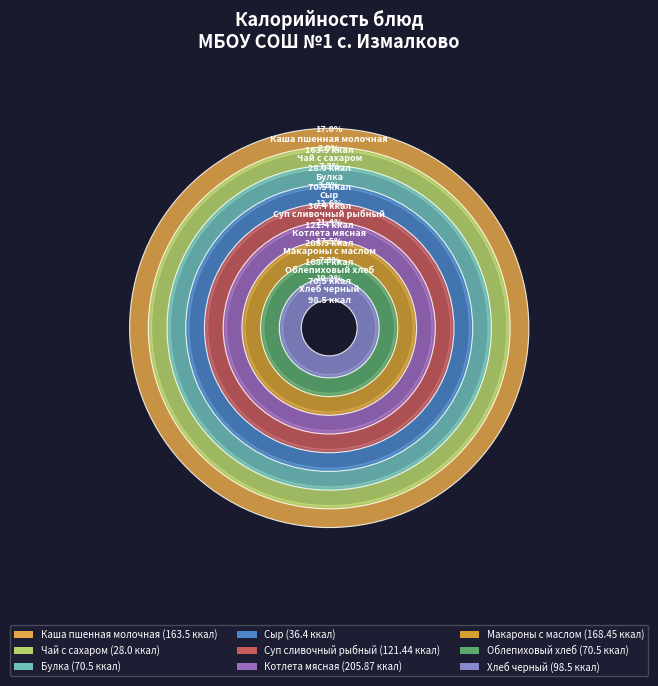

Is the sum of Булка and Суп сливочный рыбный greater than half?

No